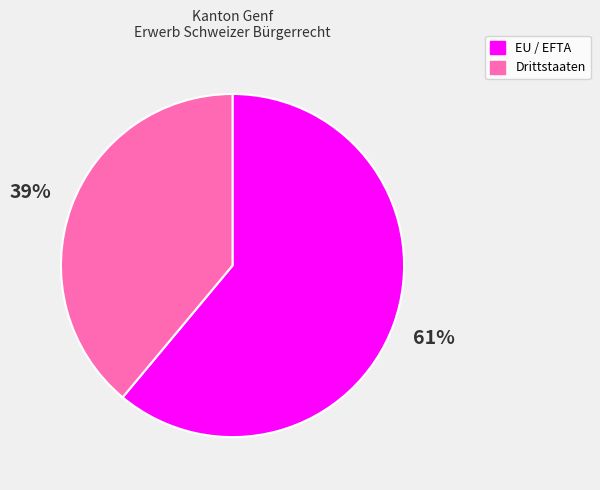

Count the number of slices in the pie.

2